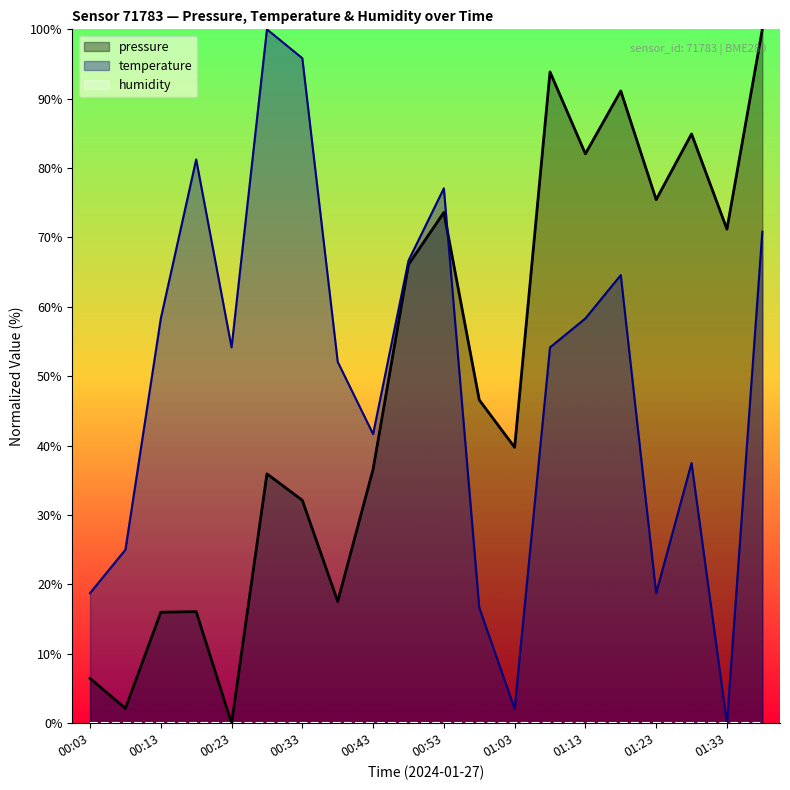

What is the approximate value of temperature at 01:08?

54.2